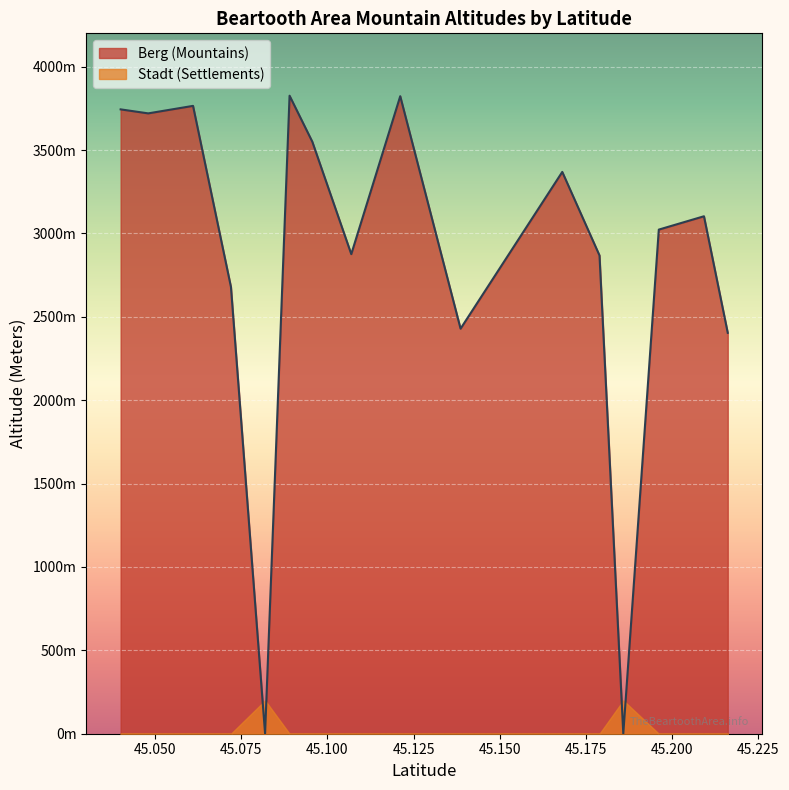

What is the highest value of the Silver Run Peak series?

3823